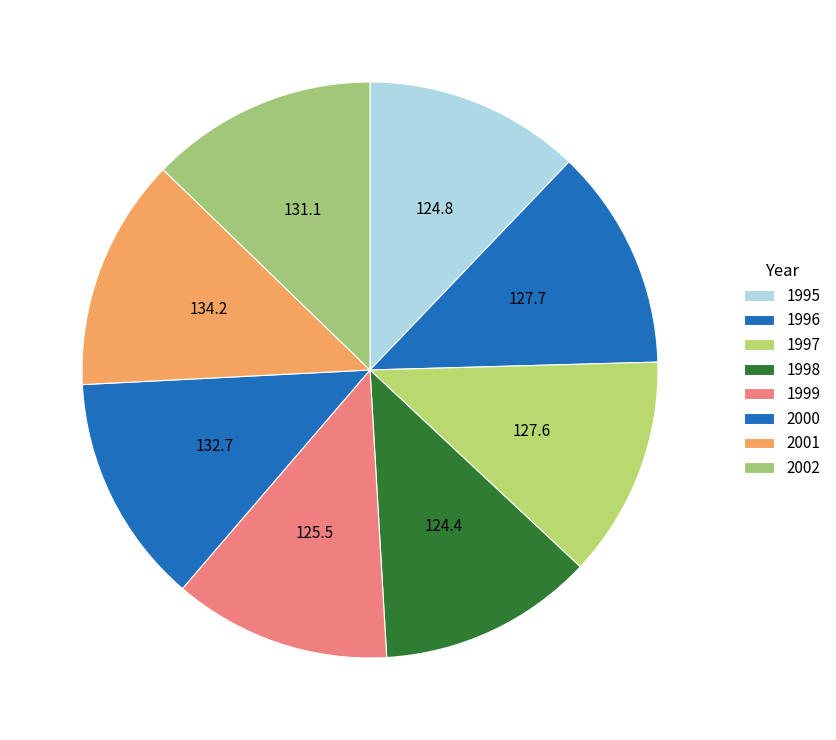

Is 1995 the majority of the pie?

No